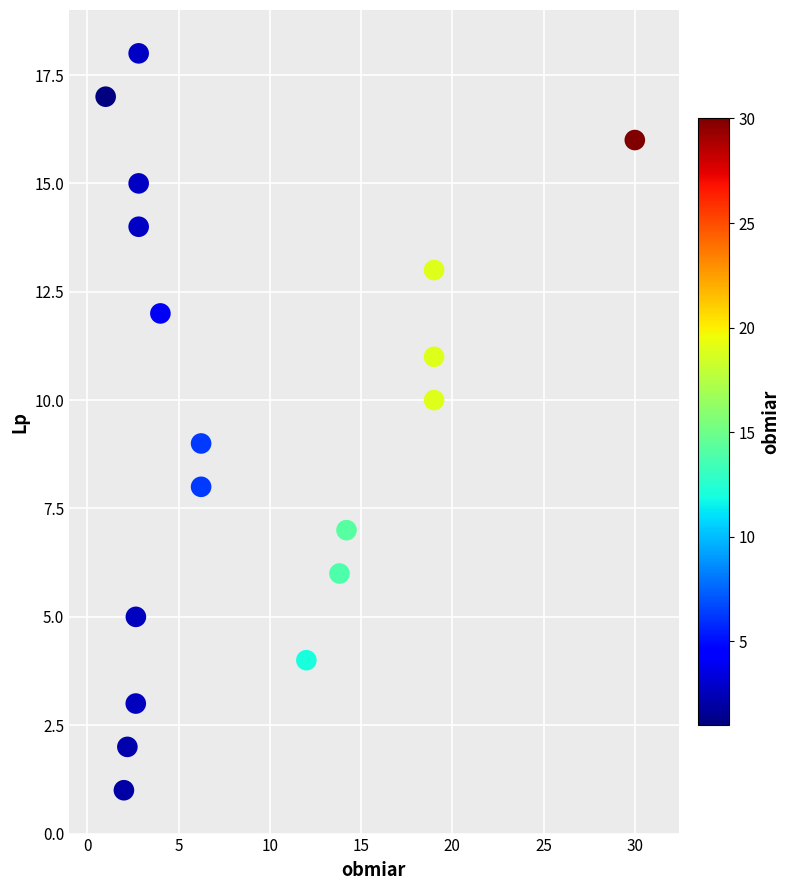

What is the range of Y values (max minus min)?

17